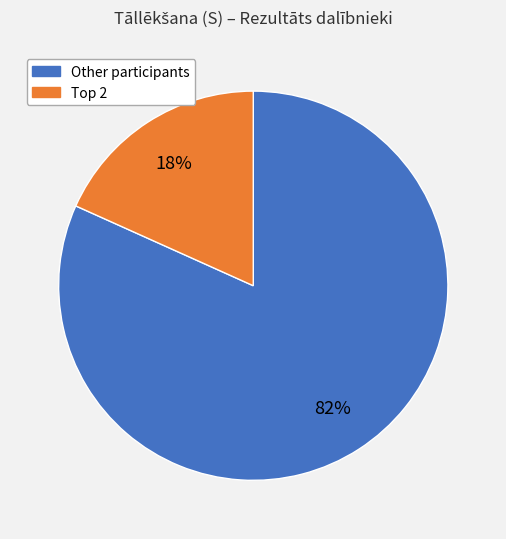

Does any single category account for the majority?

Yes